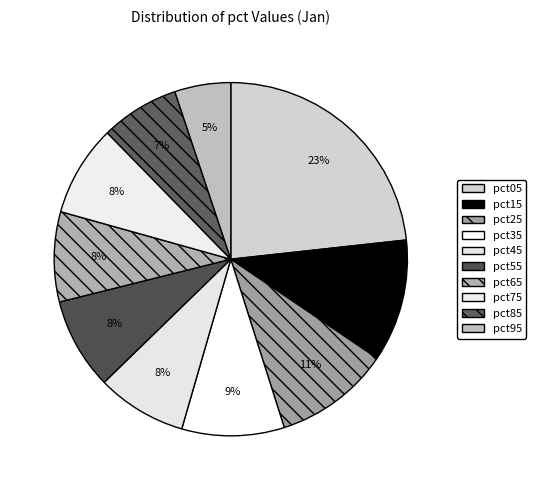

Combined, what portion of the pie is pct65 and pct85?

15.4%